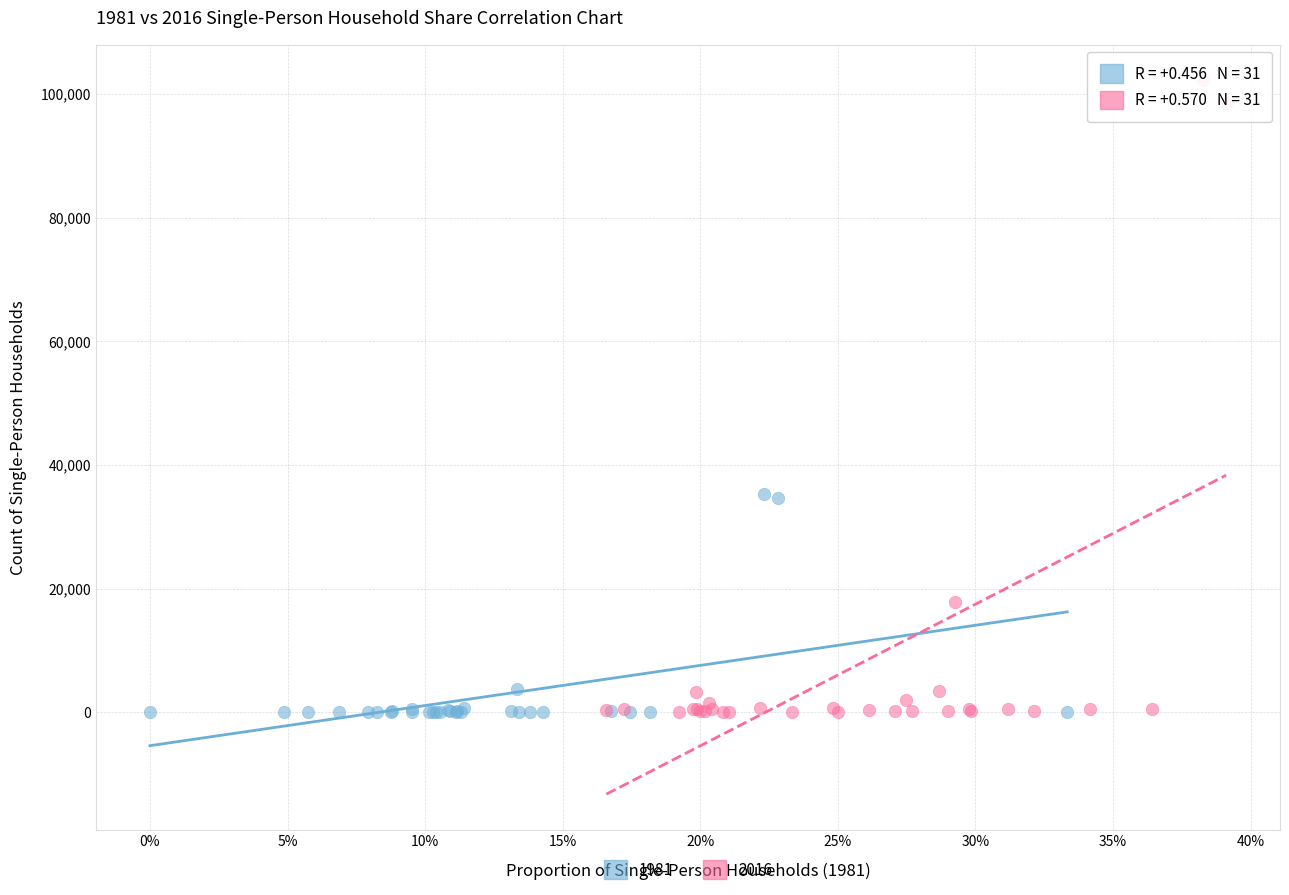

Which series has the widest spread of Y values?

2016